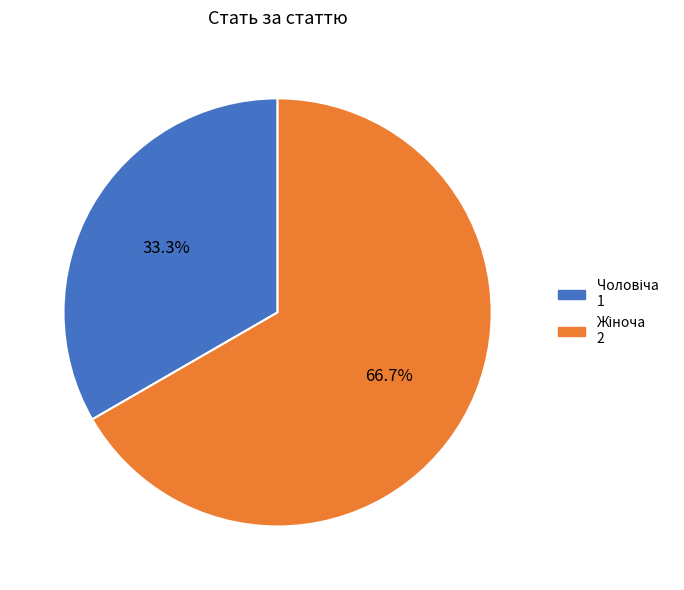

How many segments does this pie chart have?

2